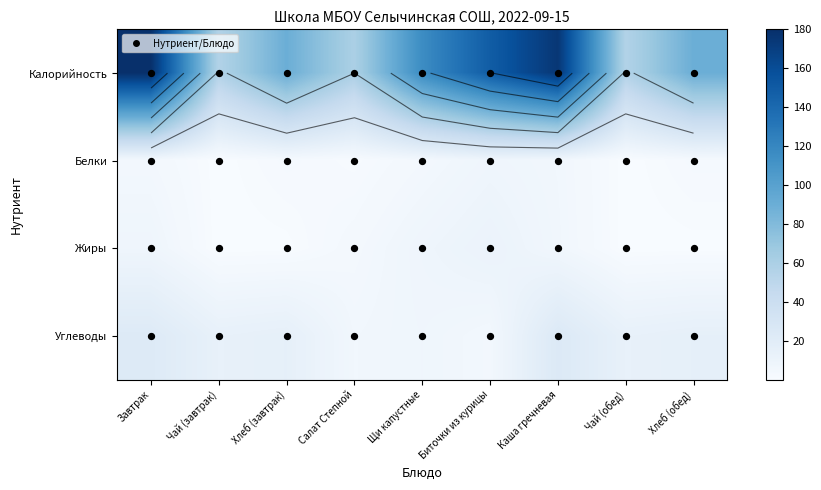

The value of Жиры at Хлеб (завтрак) is 0.3. True or false?

True